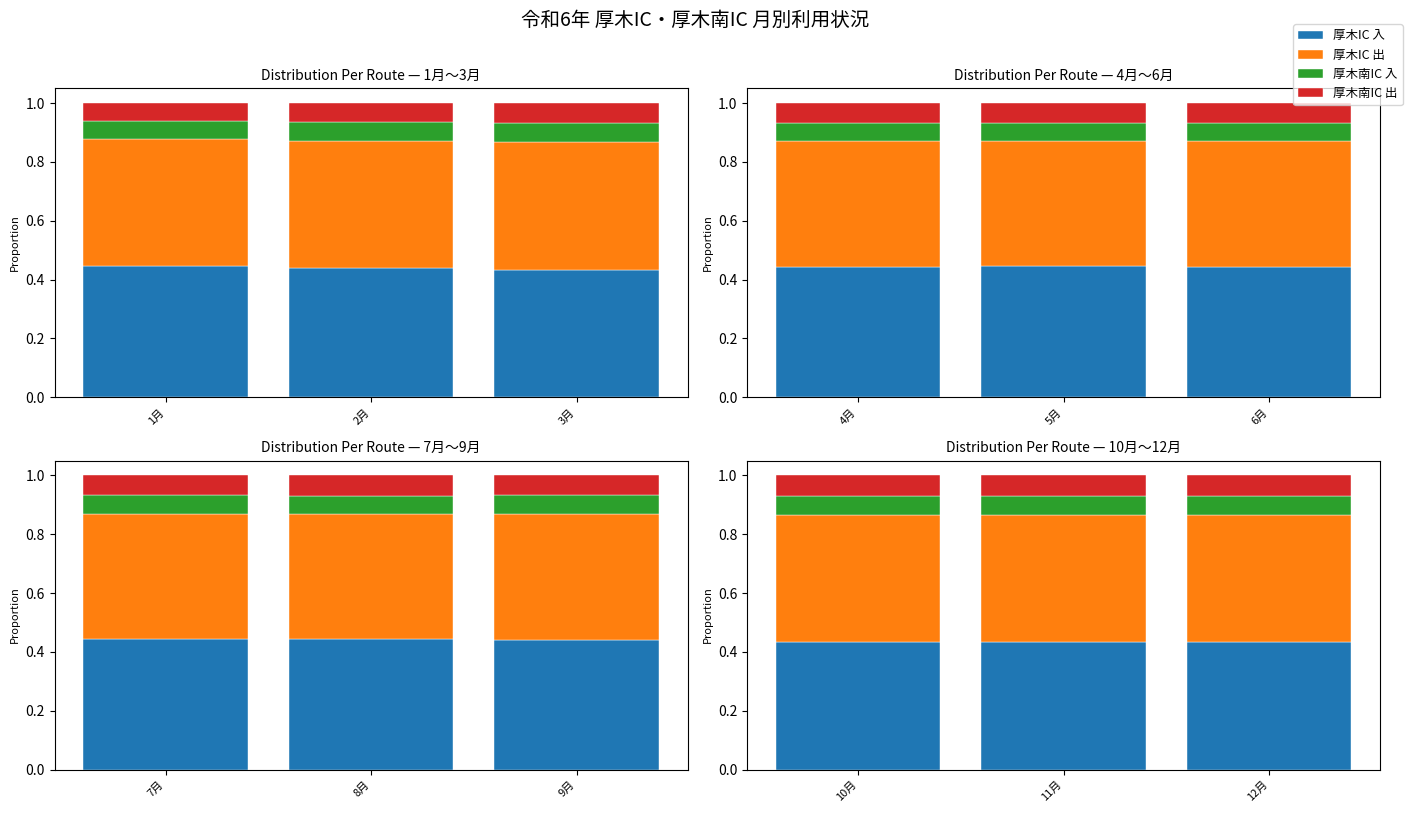

What is the approximate value of 厚木IC 入 at 11月?

0.4